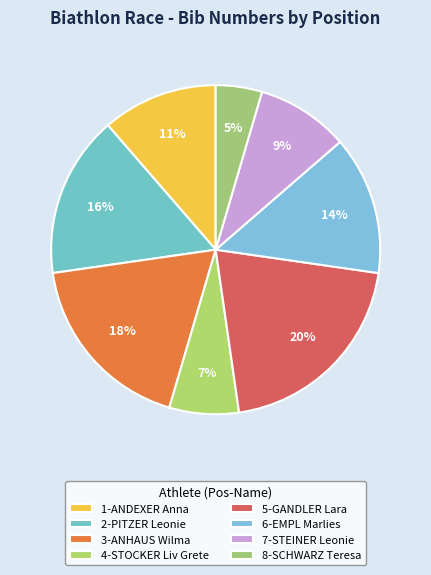

To the nearest percent, what portion does 3-ANHAUS Wilma represent?

18%